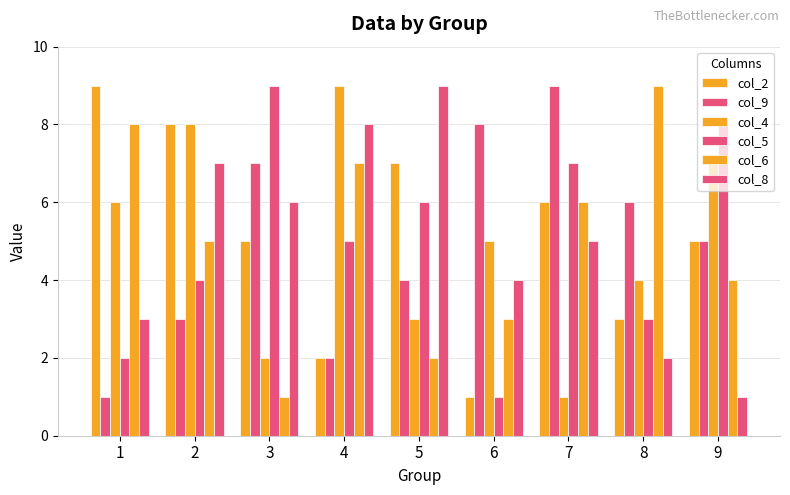

The value of col_4 at 9 is 7. True or false?

True